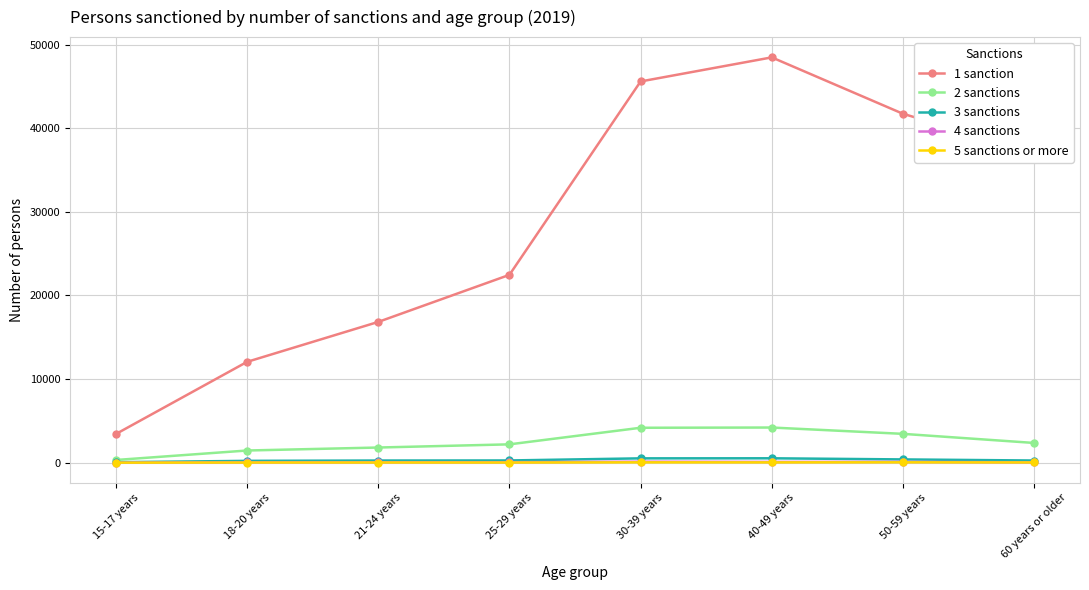

Which series has the largest range (max minus min)?

1 sanction